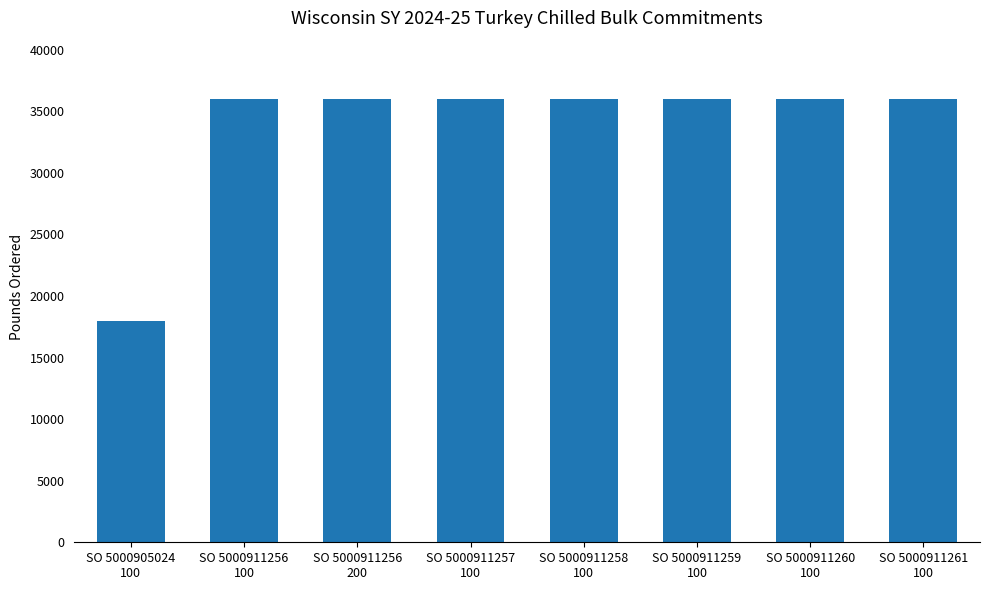

What position from the right is SO 5000911257
100?

5